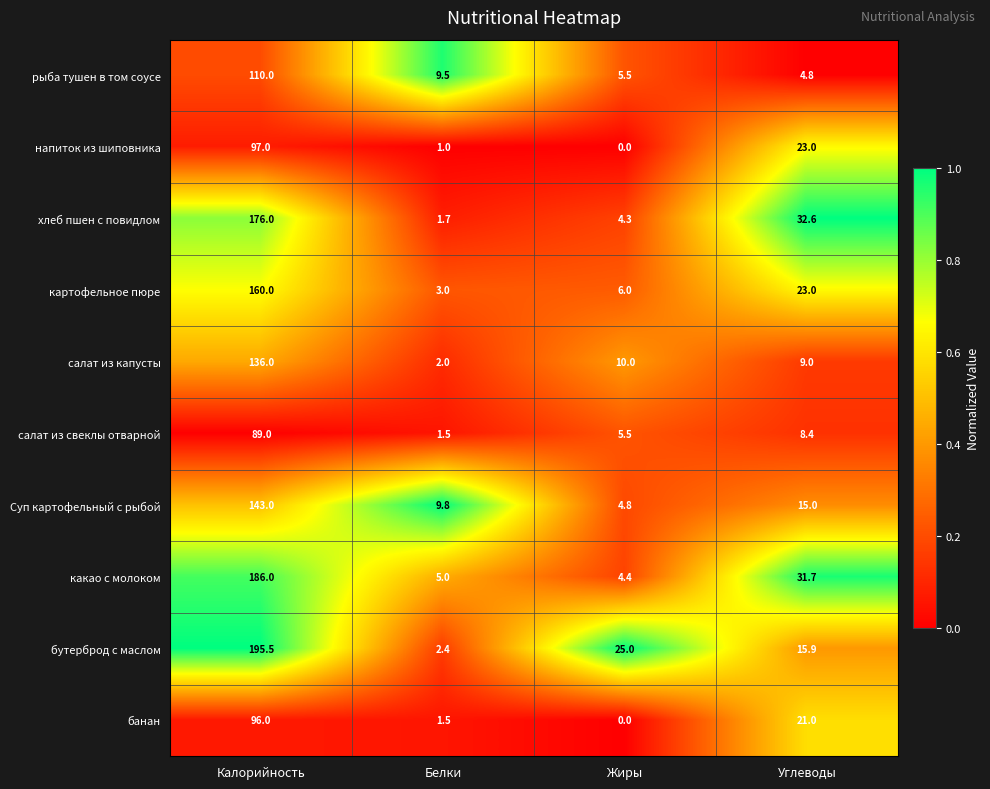

True or false: салат из капусты has a value of 0.9 at Белки.

False